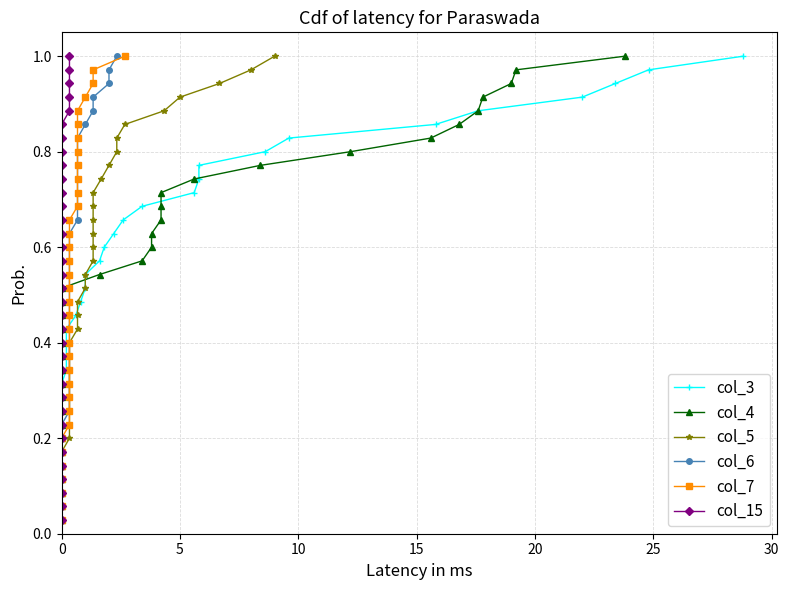

How many categories are shown in the chart?

35